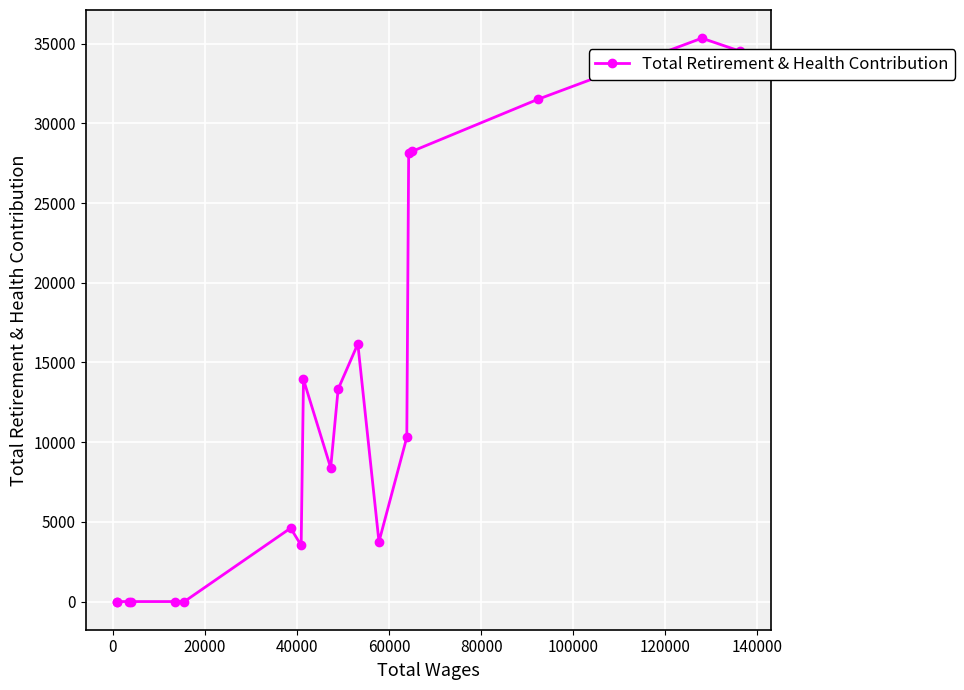

What is the average value?

12199